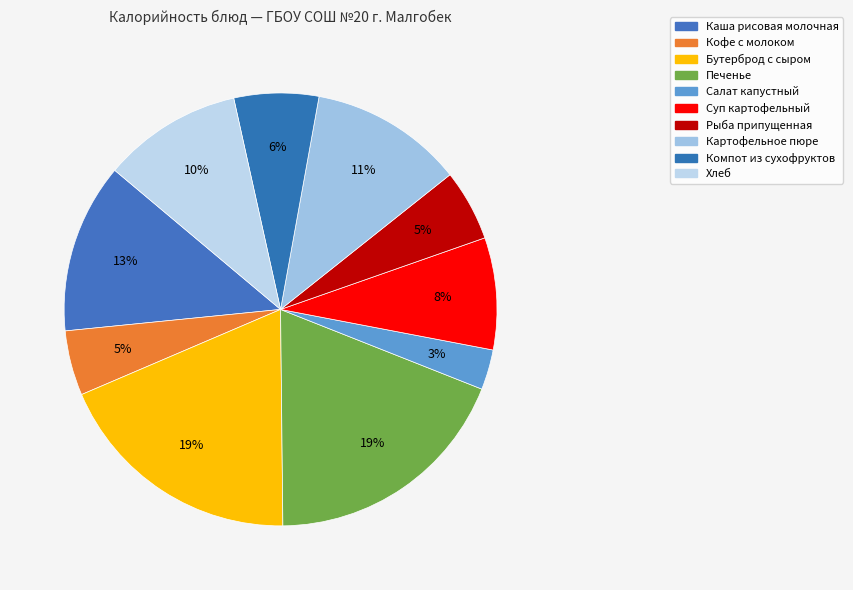

To the nearest percent, what percentage of the pie is Кофе с молоком?

5%